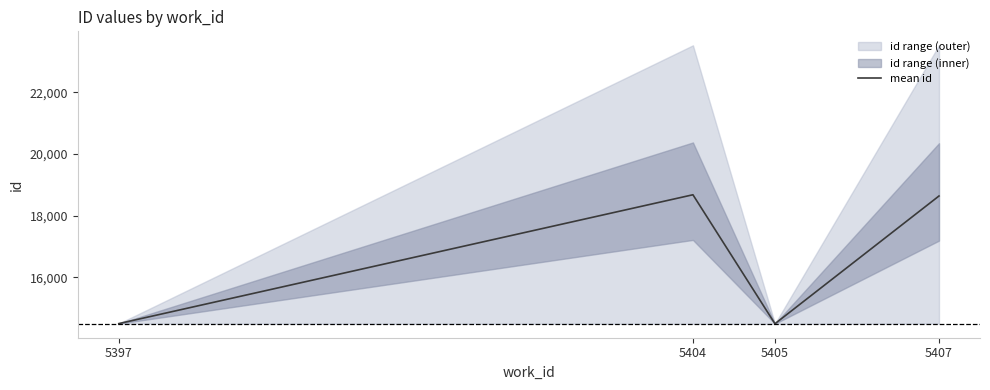

Rank the categories by value from highest to lowest.

5404, 5407, 5397, 5405